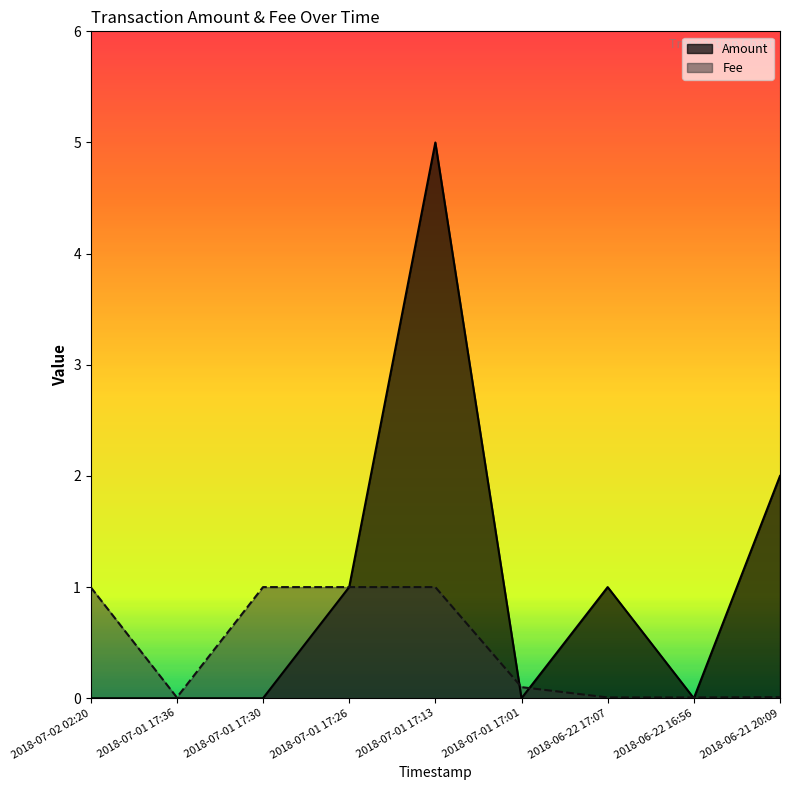

How many lines are shown in the chart?

2